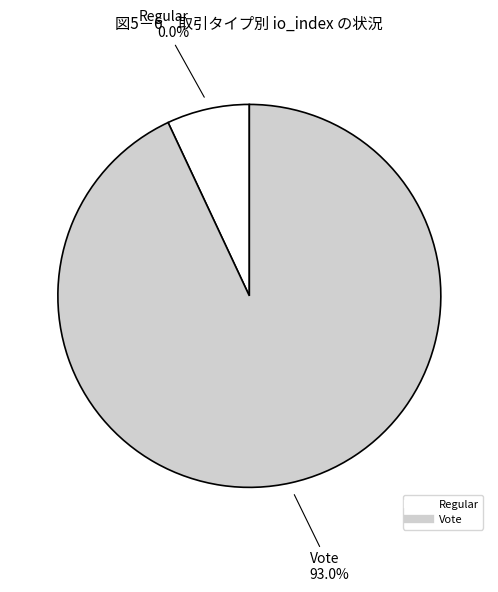

Does any single category account for the majority?

Yes